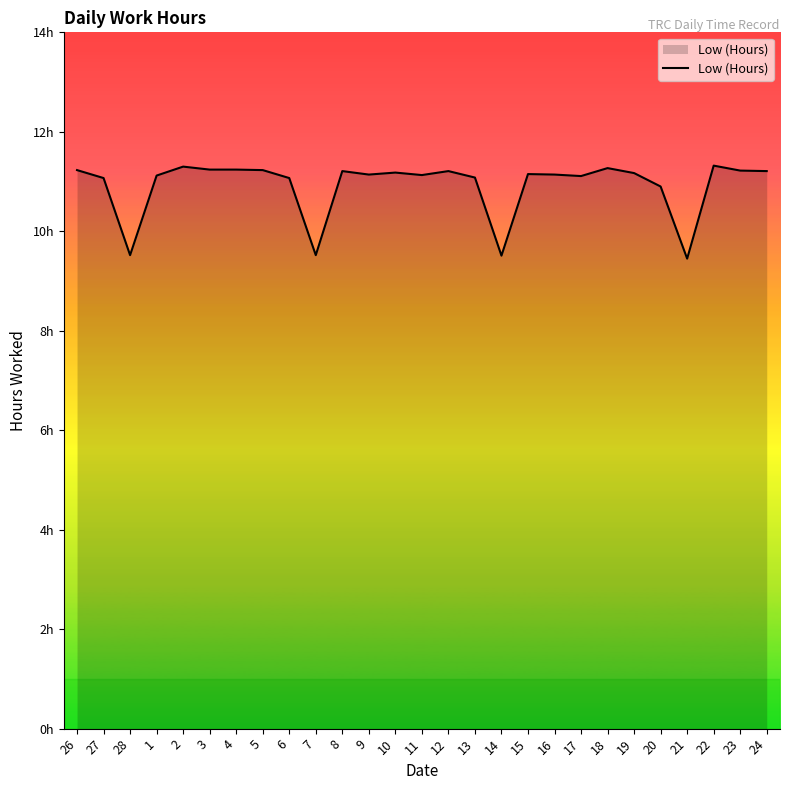

What value does the data have at 1?

11.1